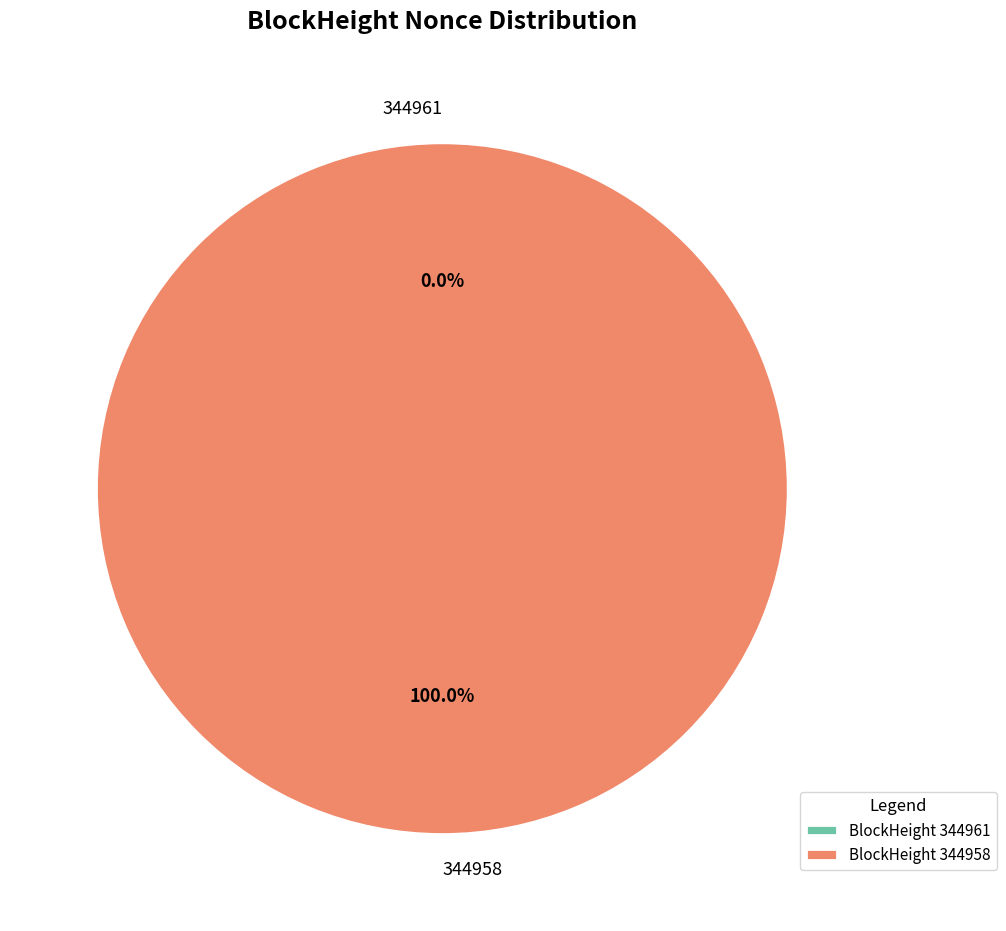

Rank the categories by value from lowest to highest.

344961, 344958